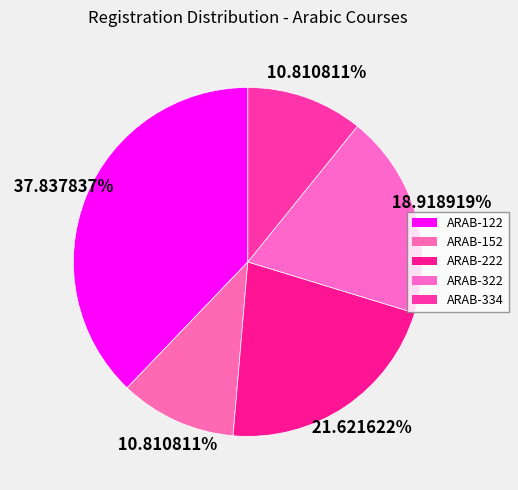

Which has a higher value, ARAB-152 or ARAB-322?

ARAB-322